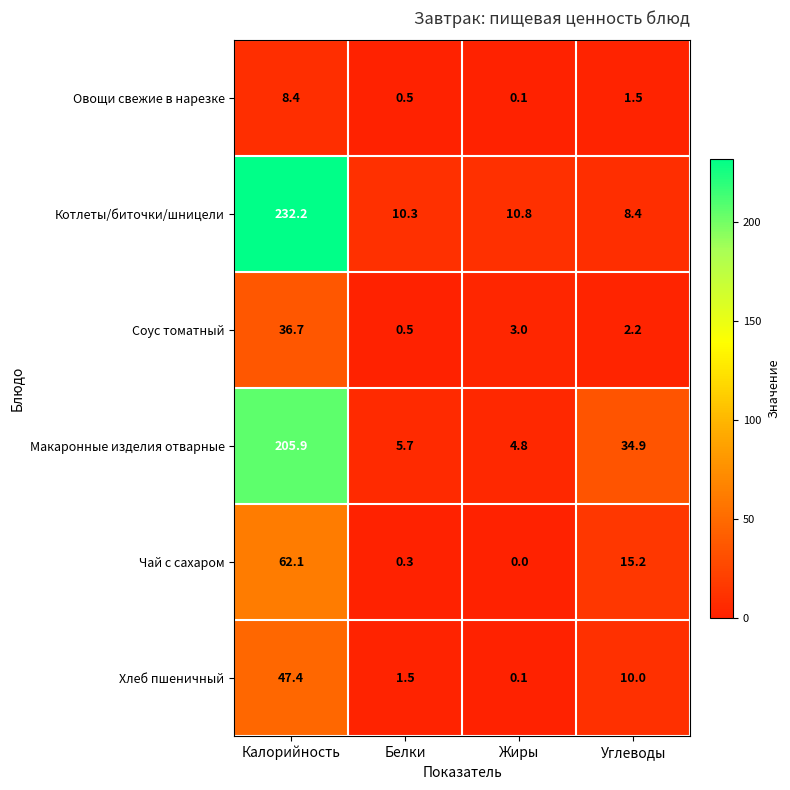

At Углеводы, list the series in order from smallest to largest.

Овощи свежие в нарезке, Соус томатный, Котлеты/биточки/шницели, Хлеб пшеничный, Чай с сахаром, Макаронные изделия отварные